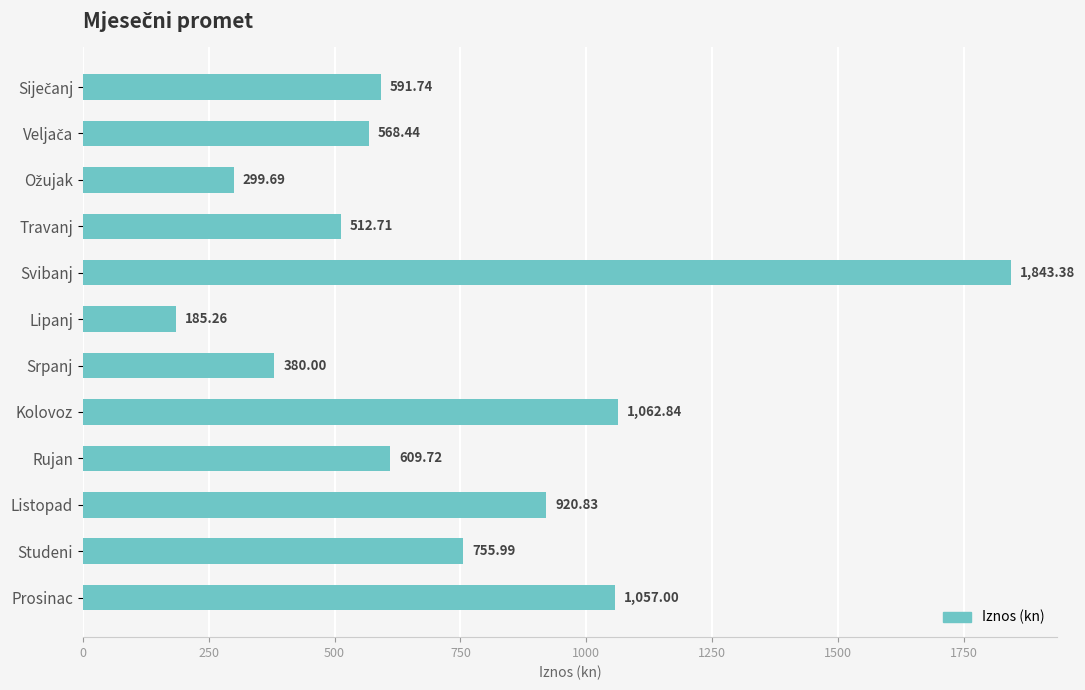

Where is the data nearest to the value 1014?

Prosinac